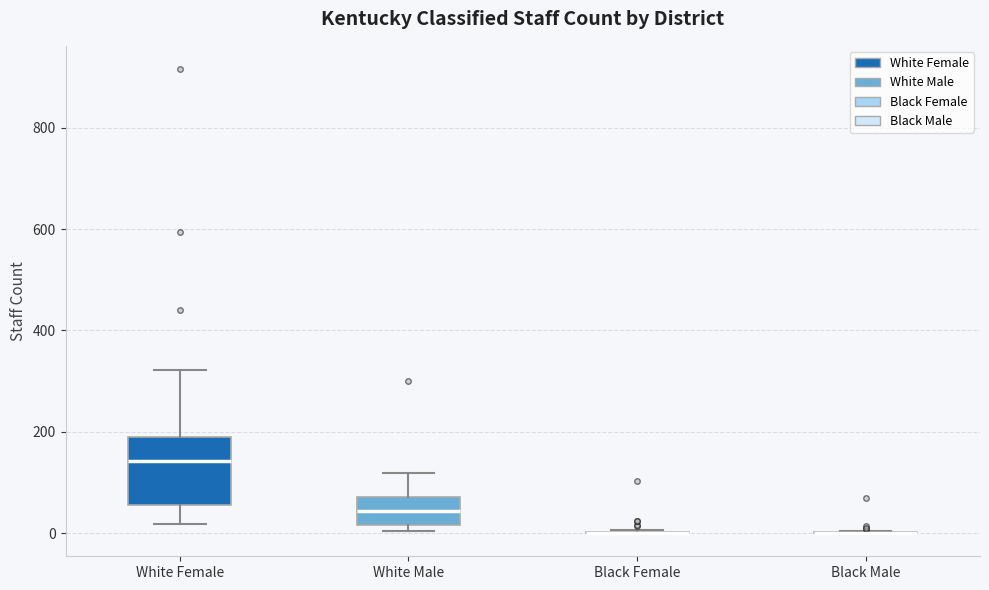

Reading left to right, transcribe this box plot: for each box, give where its median line is, the range the box spans, and where its two whiskers end, as read against the y-axis. The values are not printed on the chart, so give them approximately, as read against the axis.

White Female: median 140, box 60 to 200, whiskers 20 to 320
White Male: median 40, box 20 to 80, whiskers 0 to 120
Black Female: box collapsed to a line at 0, whiskers 0 to 0
Black Male: box collapsed to a line at 0, whiskers 0 to 0